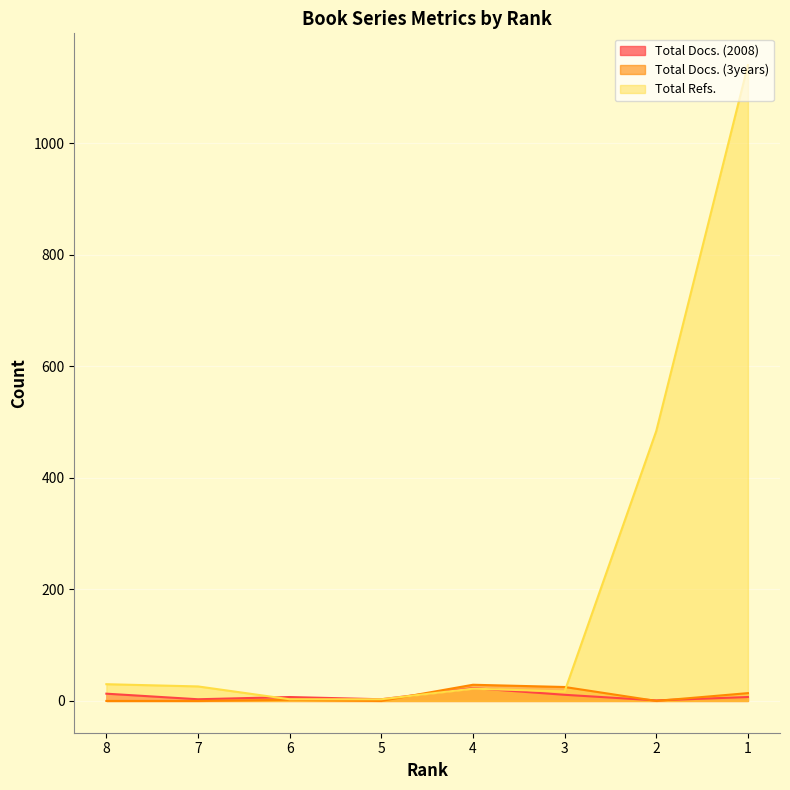

Which series has the widest spread of values?

Total Refs.